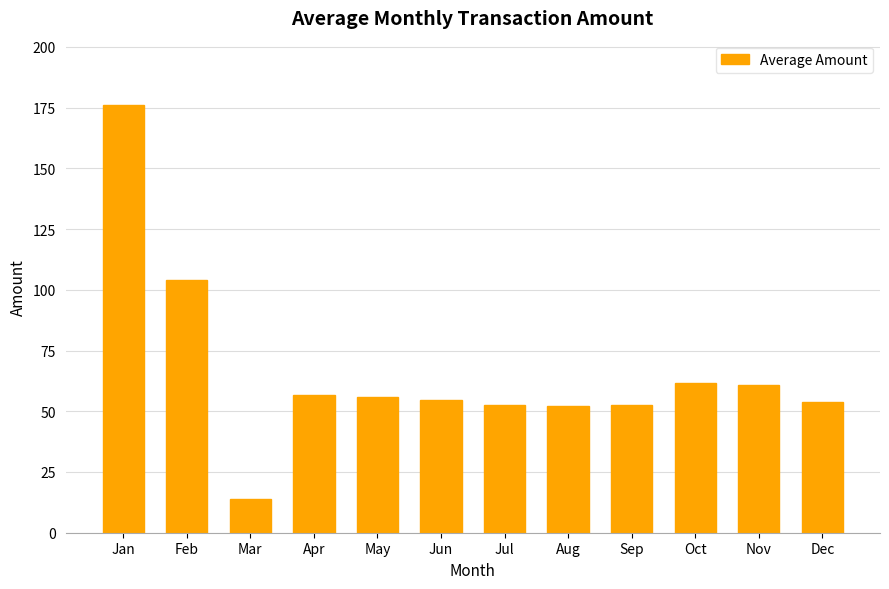

What value does the data have at Oct?

61.8